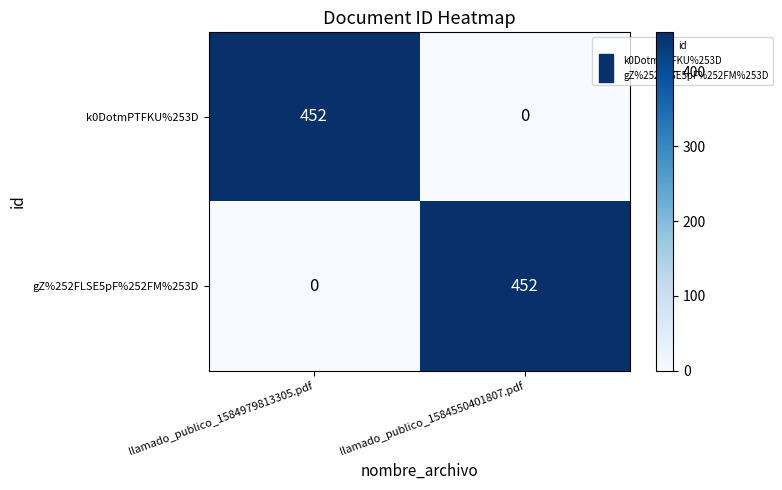

Where is gZ%252FLSE5pF%252FM%253D nearest to the value 226?

llamado_publico_1584979813305.pdf